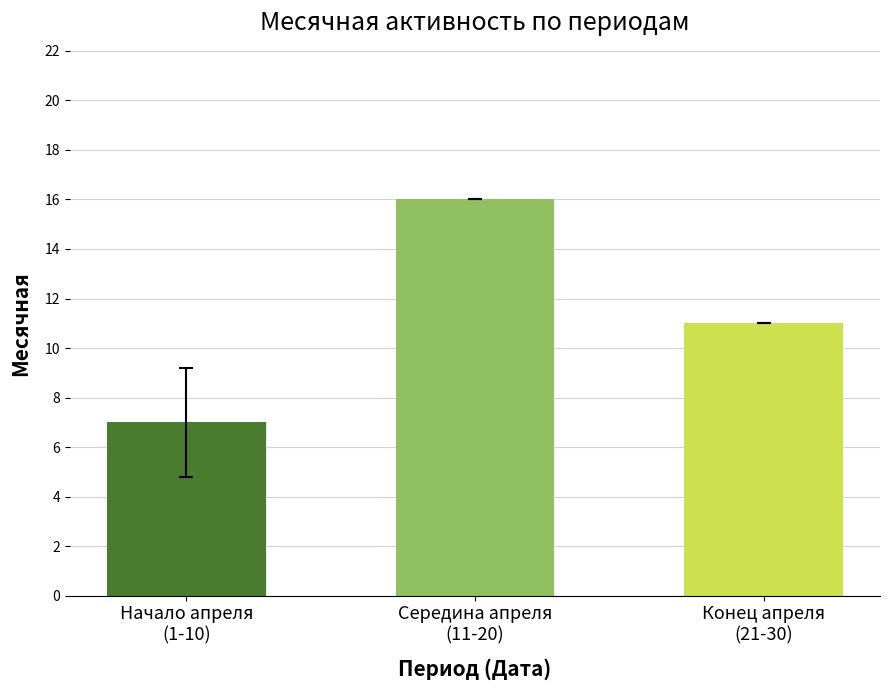

List the labels in order of value, smallest first.

Начало апреля
(1-10), Конец апреля
(21-30), Середина апреля
(11-20)